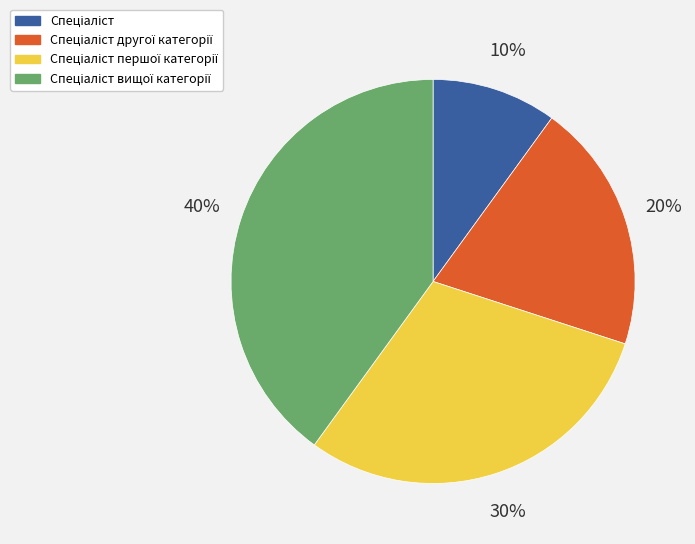

To the nearest percent, what is the difference between the largest and smallest slice percentages?

30%